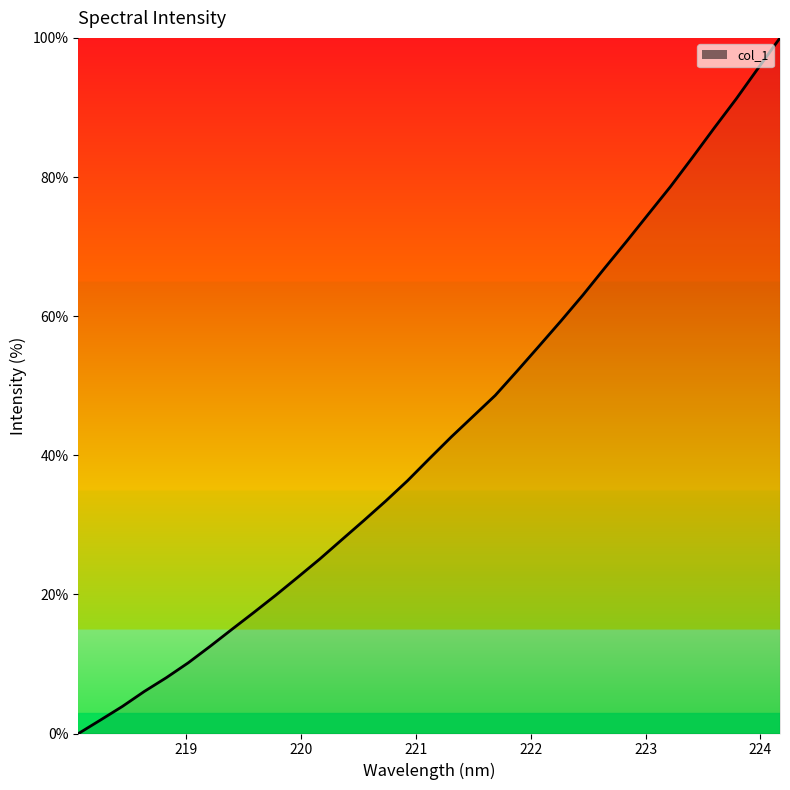

How many positive values are there?

32